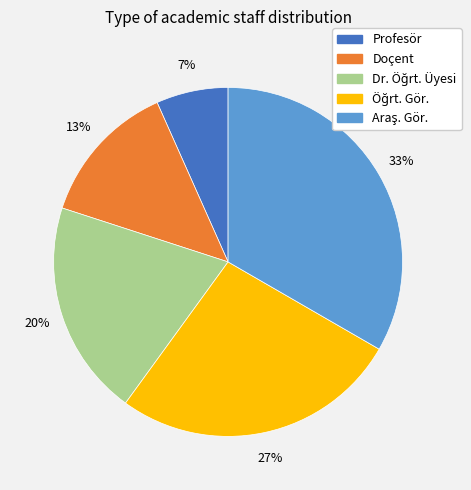

Which category has the smallest portion of the pie?

Profesör